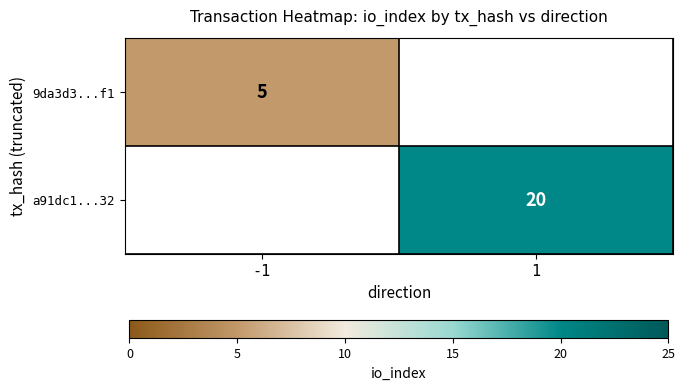

How many distinct data groups are displayed?

2